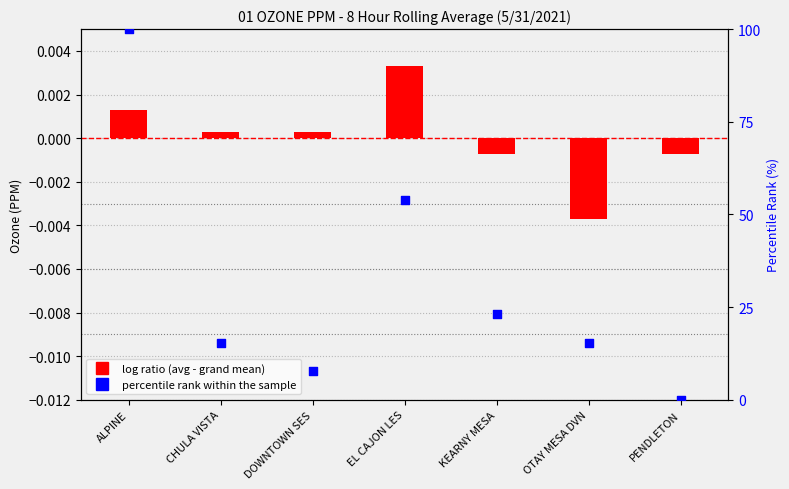

At which category is the sum across all series the highest?

ALPINE